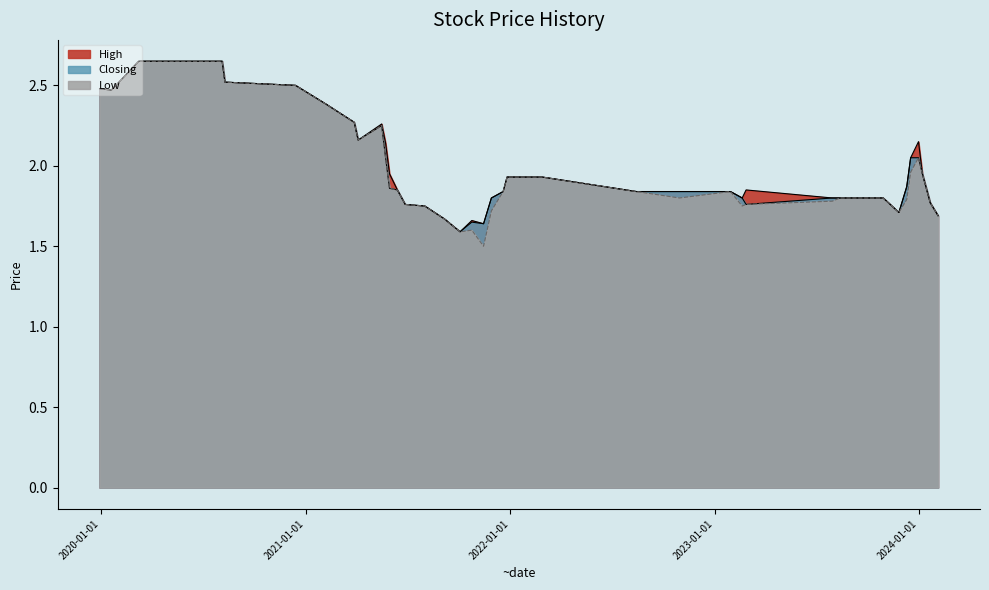

In High, how many points are higher than both neighbors (excluding endpoints)?

4